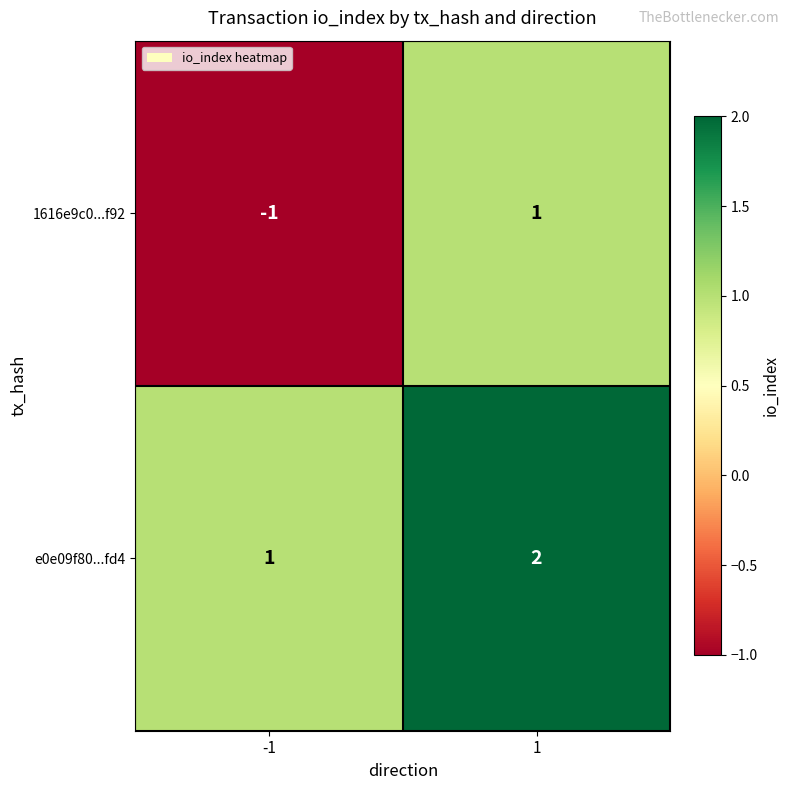

The e0e09f80...fd4 series shows 2 at 1. True or false?

True